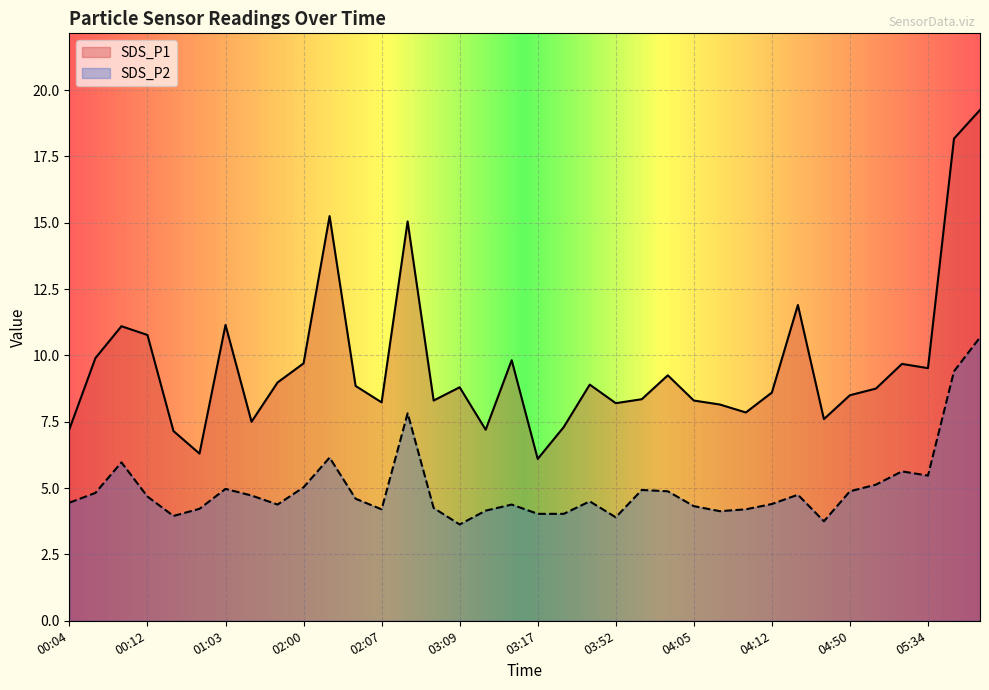

Which series changed the most between 04:15 and 04:44?

SDS_P1